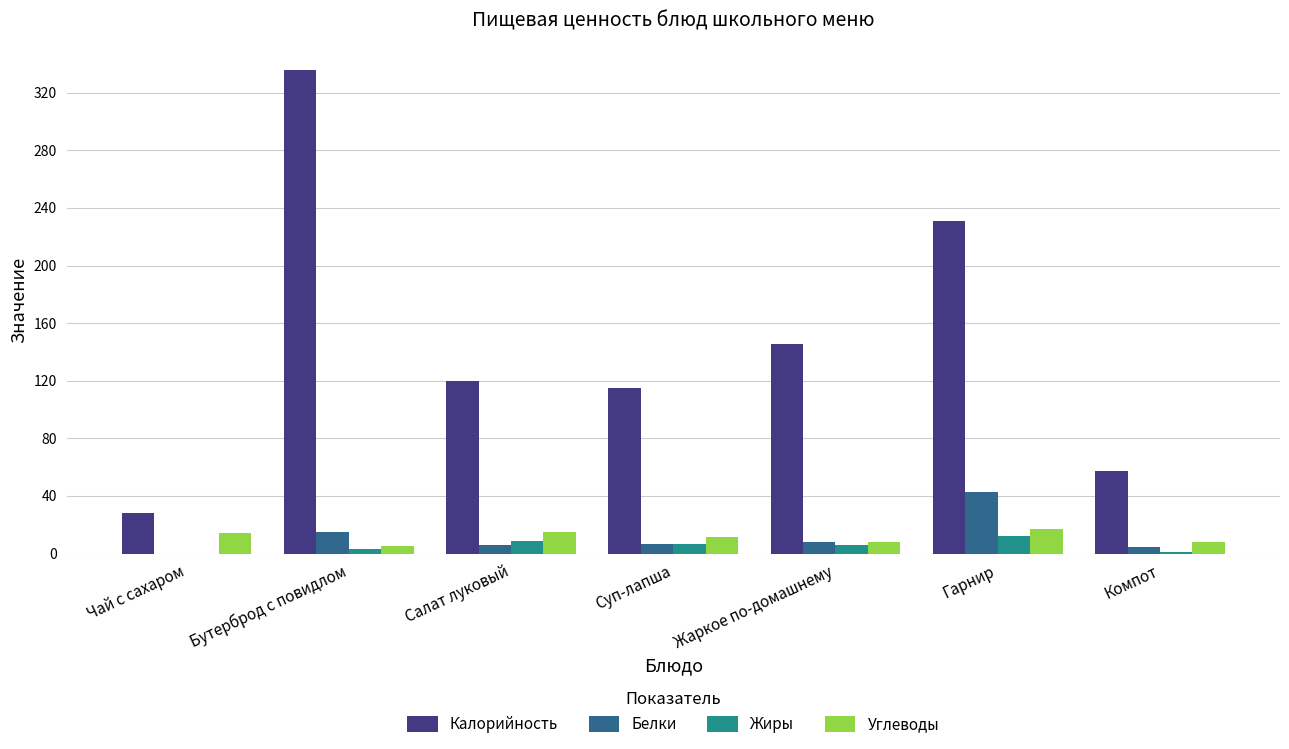

Between Жаркое по-домашнему and Компот, which series saw the biggest shift?

Калорийность